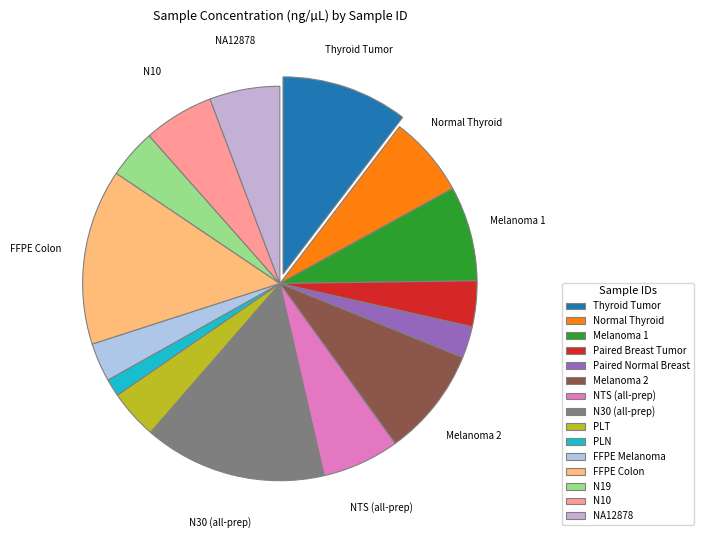

How many segments does this pie chart have?

15